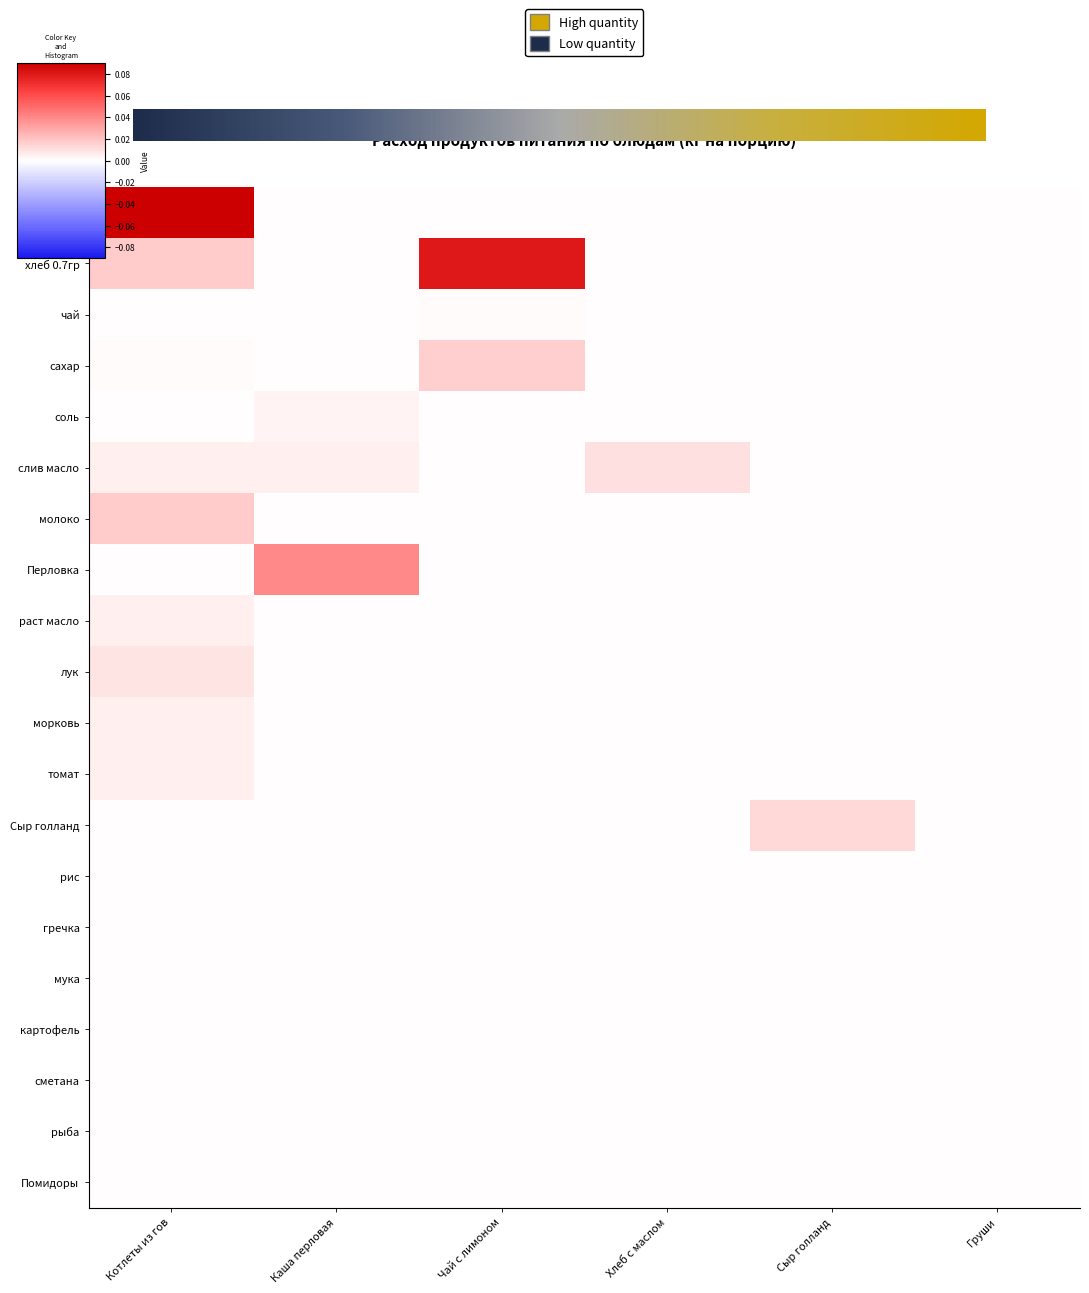

At which category is the sum across all series the highest?

Котлеты из гов